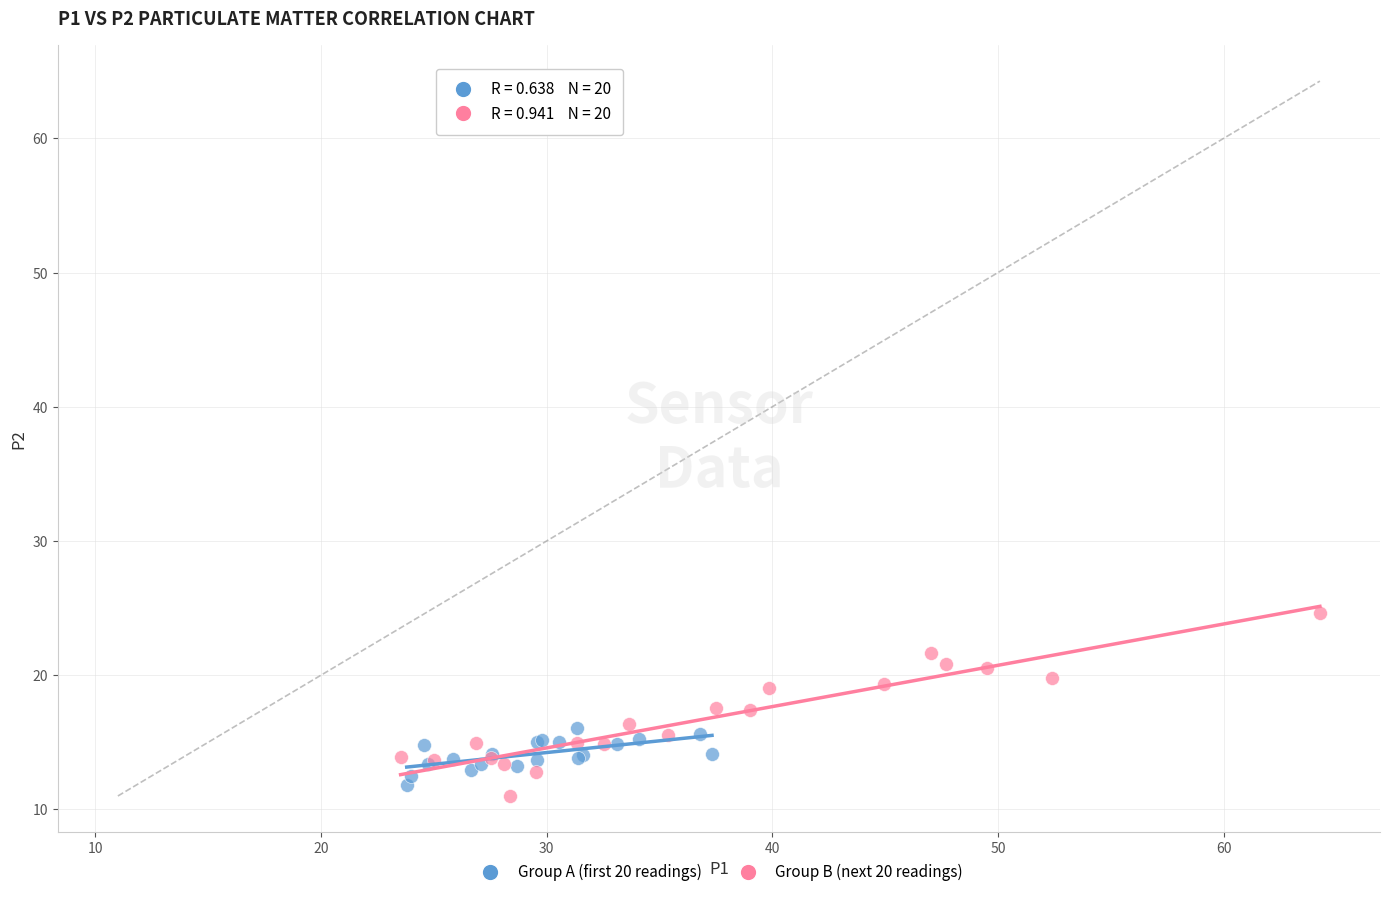

Which series has the widest spread of Y values?

Group B (next 20 readings)